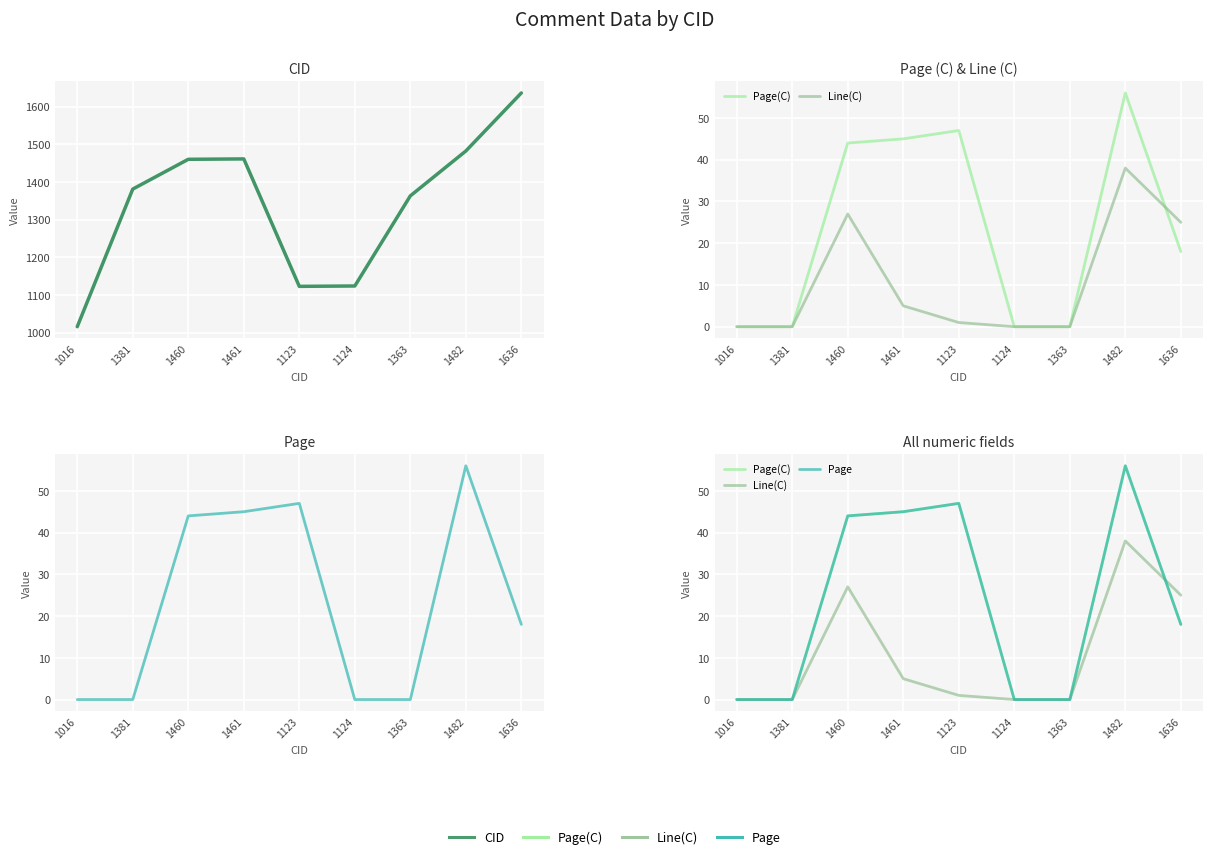

Is it true that Page equals 56 at 1482?

True